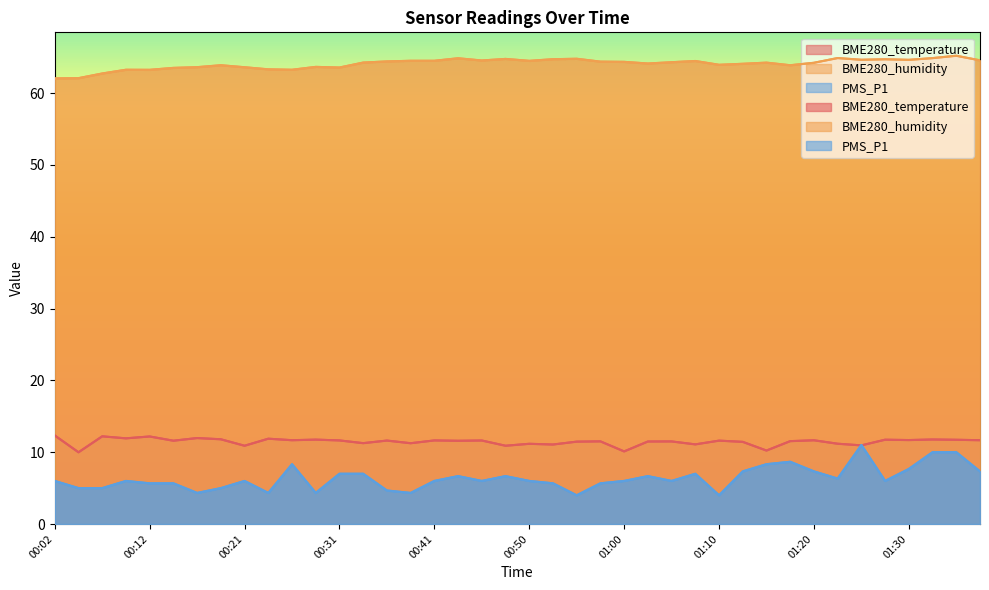

Reading left to right, transcribe all the data shown in this chart.

BME280_temperature: 12.3	10.0	12.2	11.9	12.2	11.6	12.0	11.8	10.9	11.9	11.7	11.8	11.6	11.3	11.6	11.2	11.6	11.6	11.6	10.9	11.2	11.1	11.5	11.5	10.1	11.5	11.5	11.1	11.6	11.4	10.2	11.5	11.7	11.2	10.9	11.7	11.7	11.8	11.7	11.7
BME280_humidity: 62.0	62.1	62.7	63.2	63.2	63.5	63.6	63.9	63.6	63.3	63.2	63.6	63.6	64.2	64.4	64.5	64.5	64.8	64.5	64.8	64.5	64.7	64.8	64.4	64.3	64.1	64.3	64.5	63.9	64.1	64.2	63.9	64.2	64.9	64.6	64.7	64.6	64.9	65.2	64.6
PMS_P1: 6.0	5.0	5.0	6.0	5.7	5.7	4.3	5.0	6.0	4.3	8.3	4.3	7.0	7.0	4.7	4.3	6.0	6.7	6.0	6.7	6.0	5.7	4.0	5.7	6.0	6.7	6.0	7.0	4.0	7.3	8.3	8.7	7.3	6.3	11.0	6.0	7.7	10.0	10.0	7.3